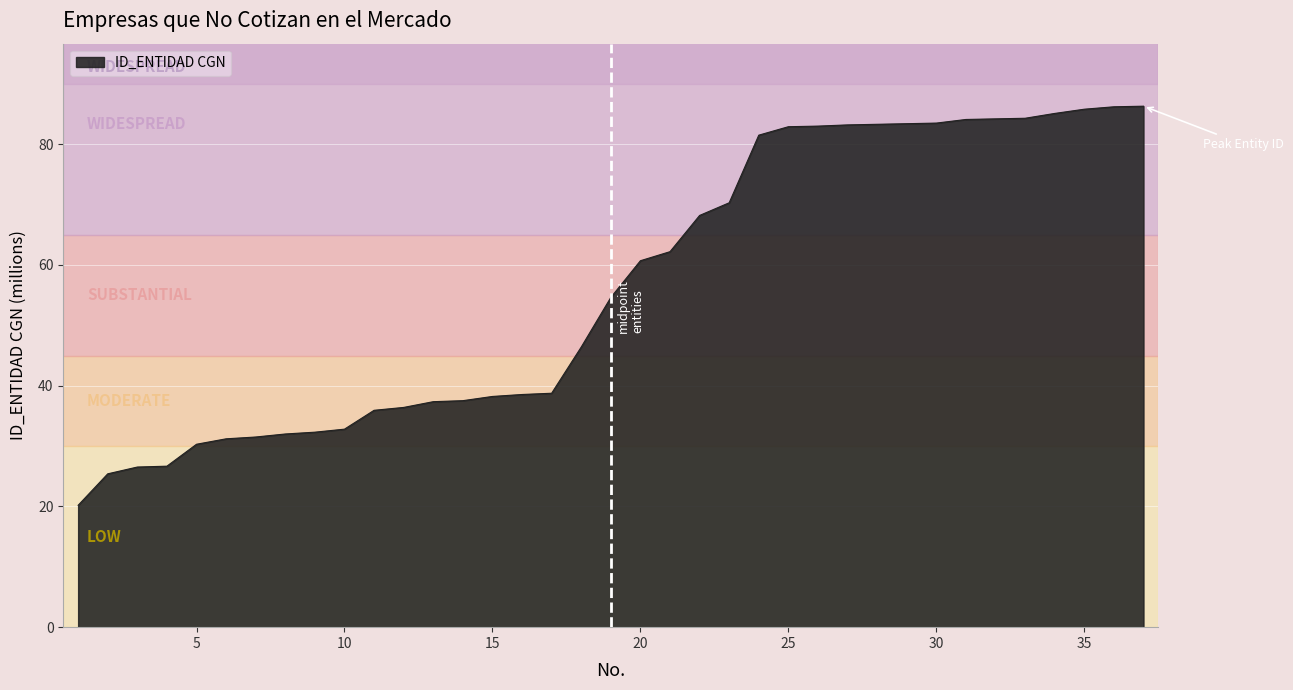

What is the difference between the maximum and minimum values?

66.1